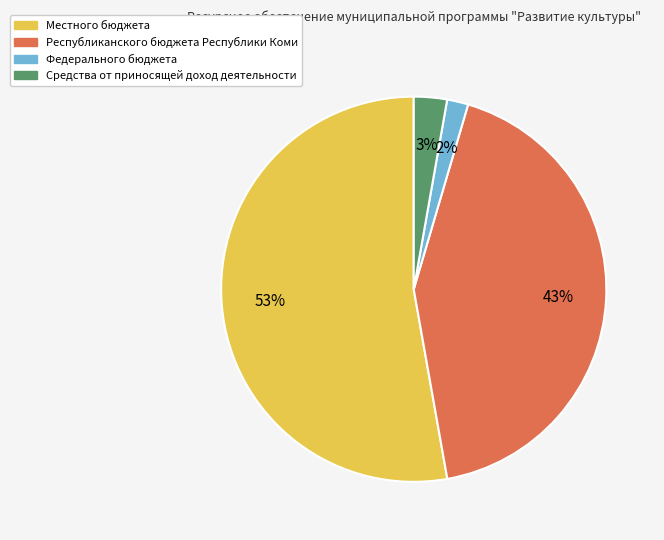

To the nearest percent, what is the difference between the Местного бюджета and Средства от приносящей доход деятельности slice percentages?

50%